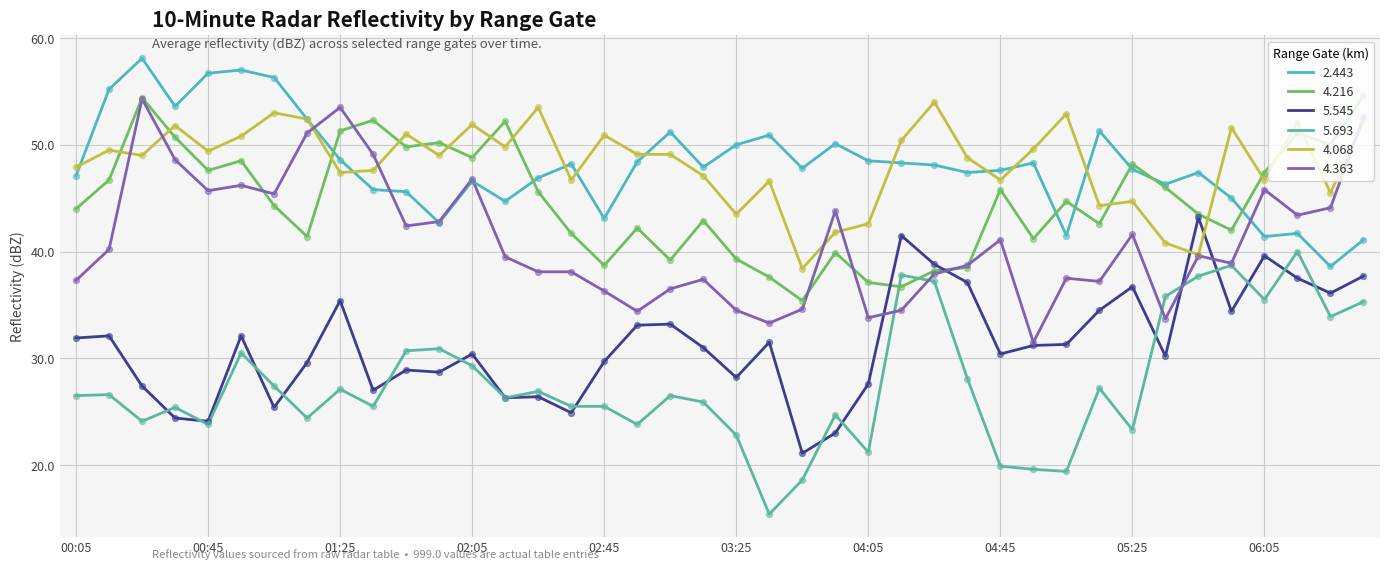

At which category is the sum across all series the highest?

2022/05/20 06:35